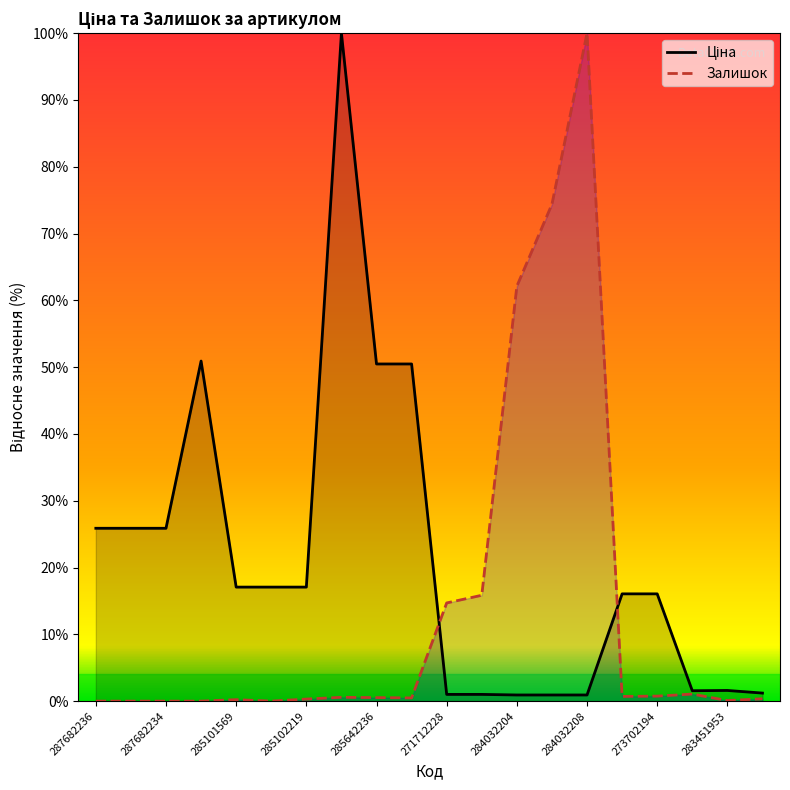

After their last crossing, which series has the higher values: Залишок or Ціна?

Ціна